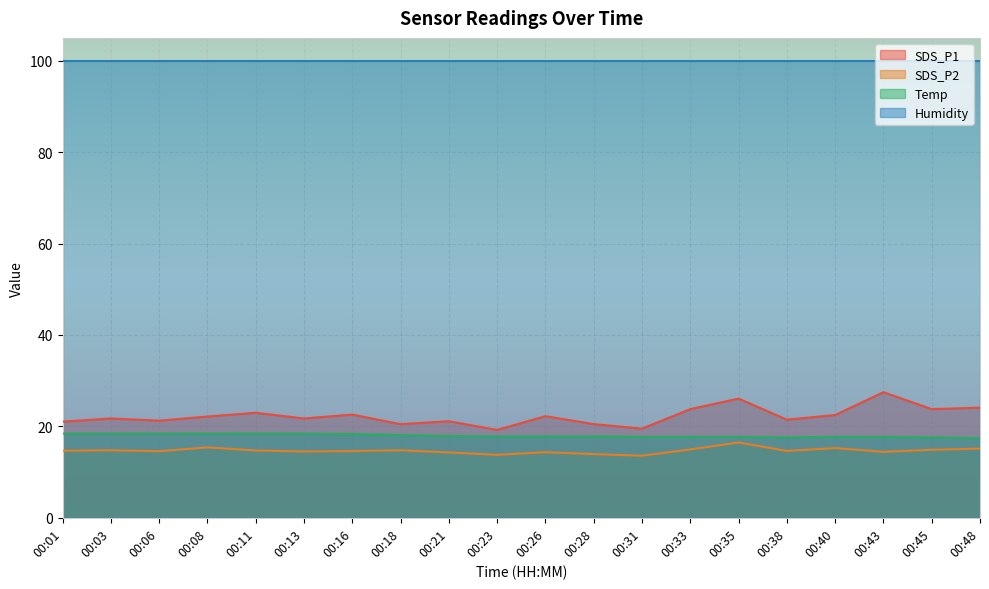

The value of SDS_P2 at 00:21 is 14.3. True or false?

True